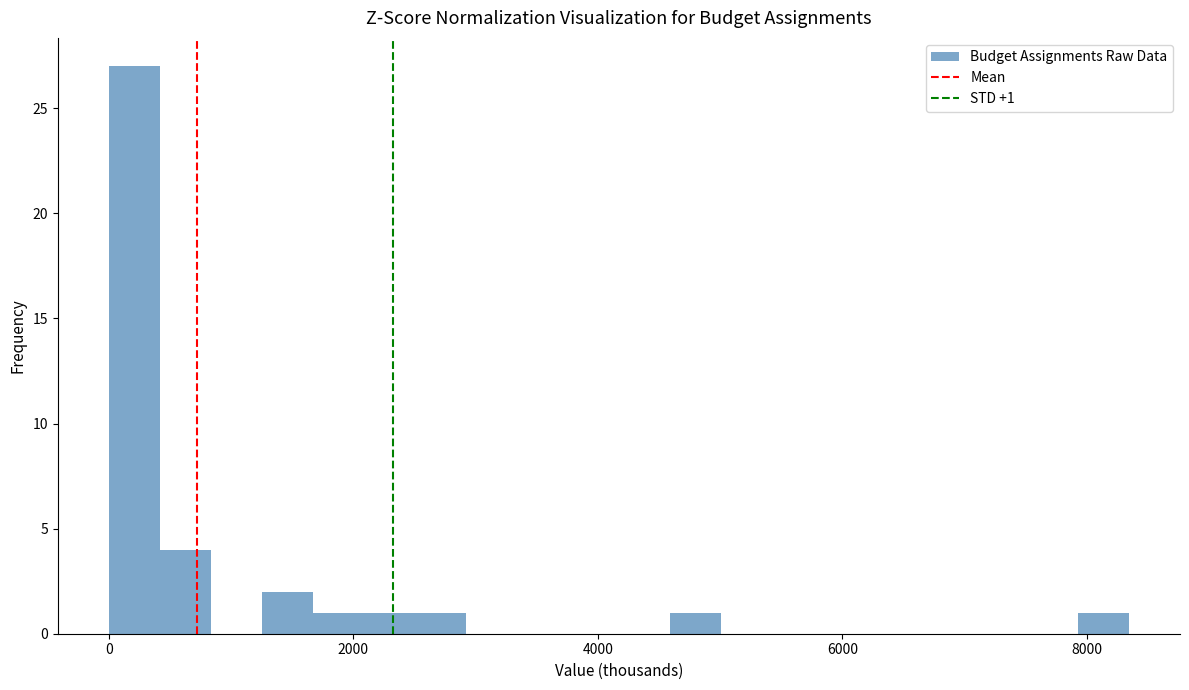

Read against the x-axis, roughly where is the centre of the tallest bar?

200